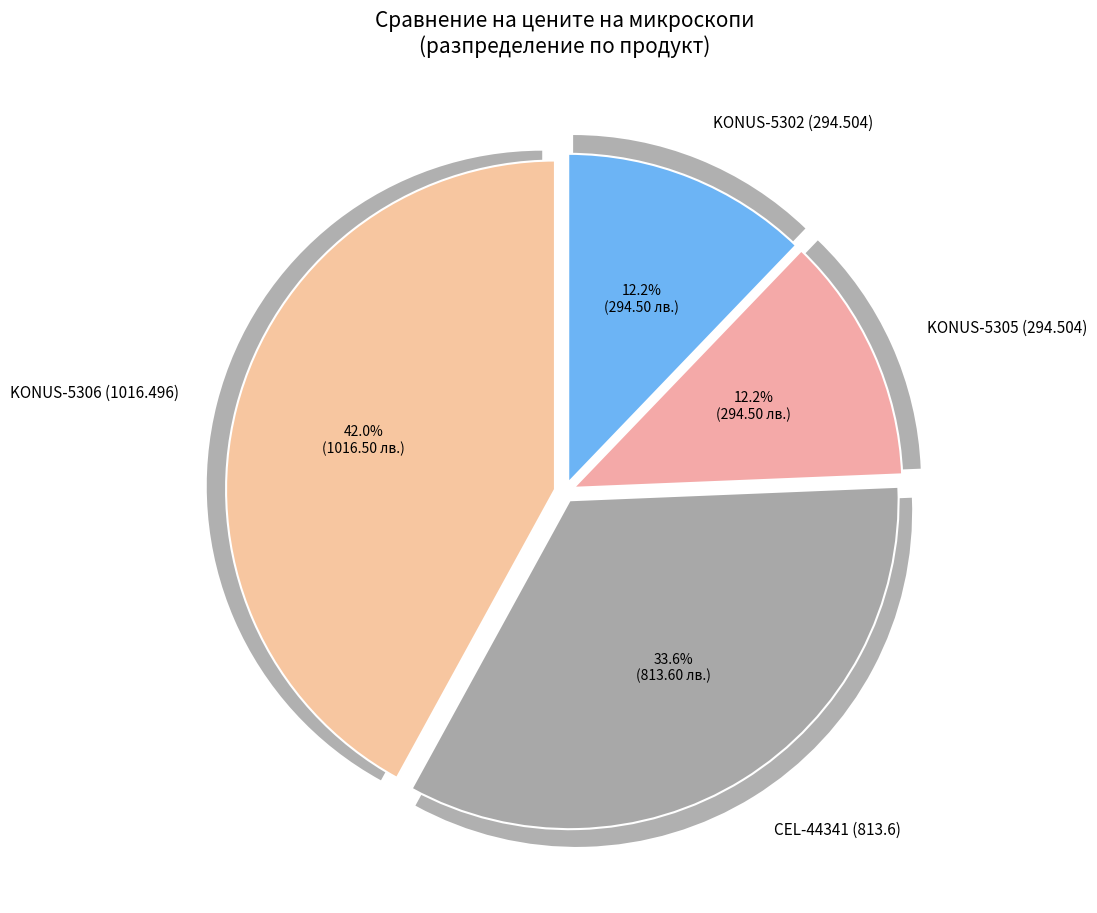

The KONUS-5302 (294.504) slice represents 22% of the pie. True or false?

False